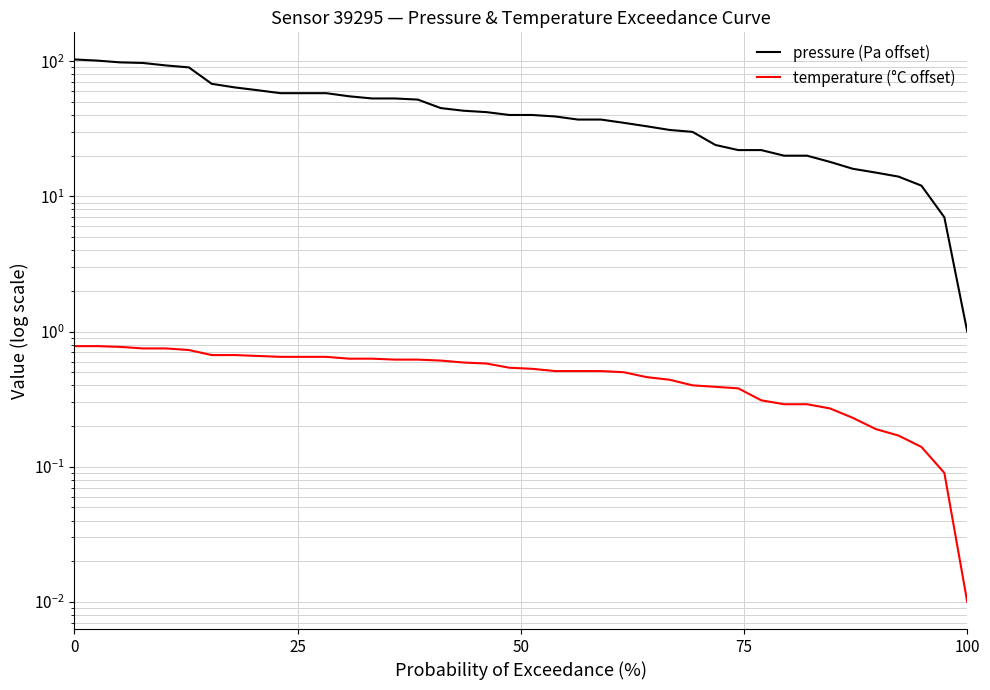

What is the label of the 2nd point from the left?

25